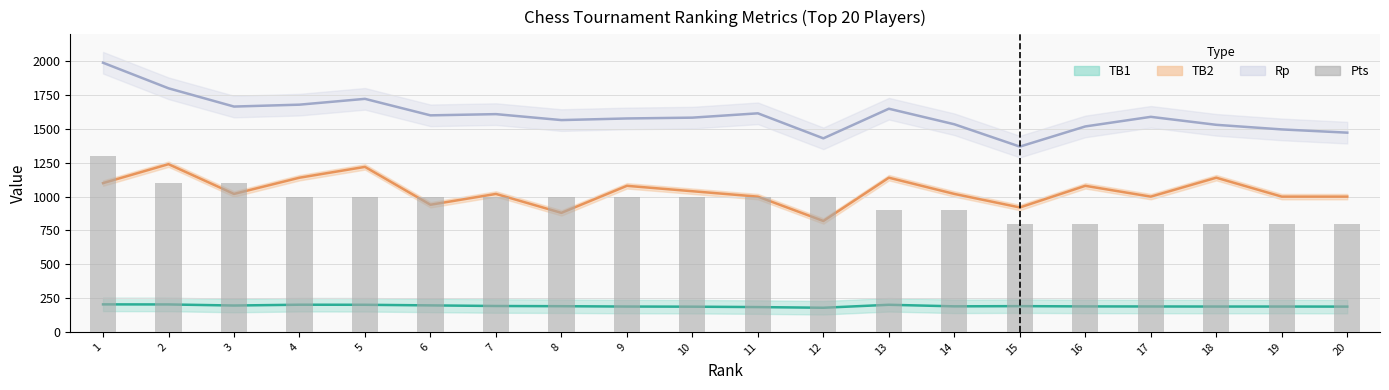

What is the total value across all series at 20?

3460.0